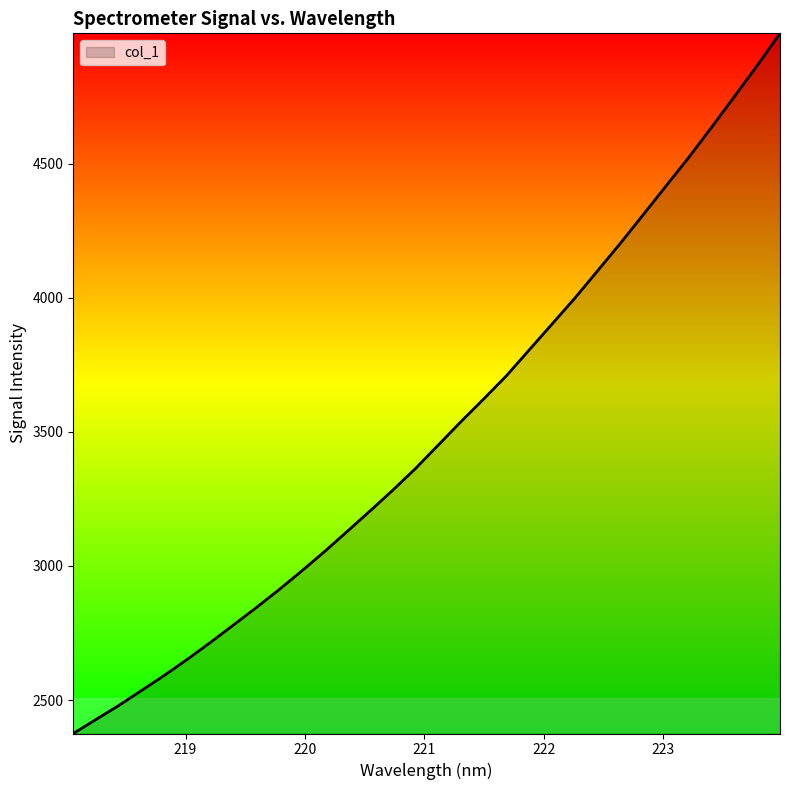

What is the greatest value displayed?

4985.5